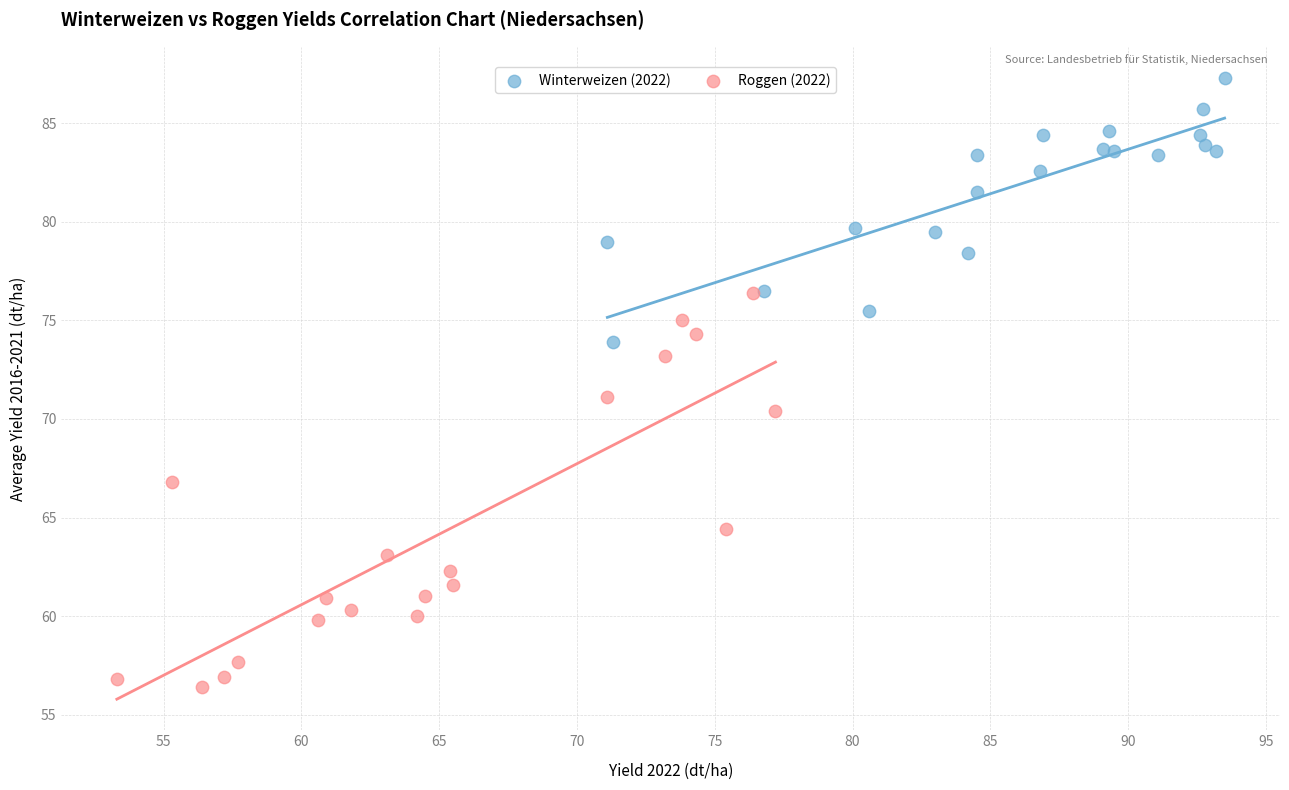

Which series reaches the minimum Y coordinate?

Roggen (2022)